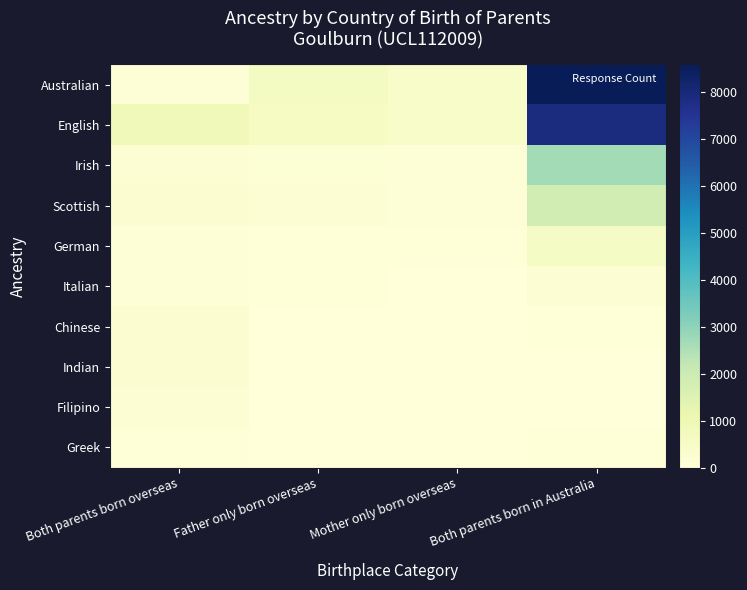

What is the difference between the highest and lowest values at Both parents born in Australia?

8582